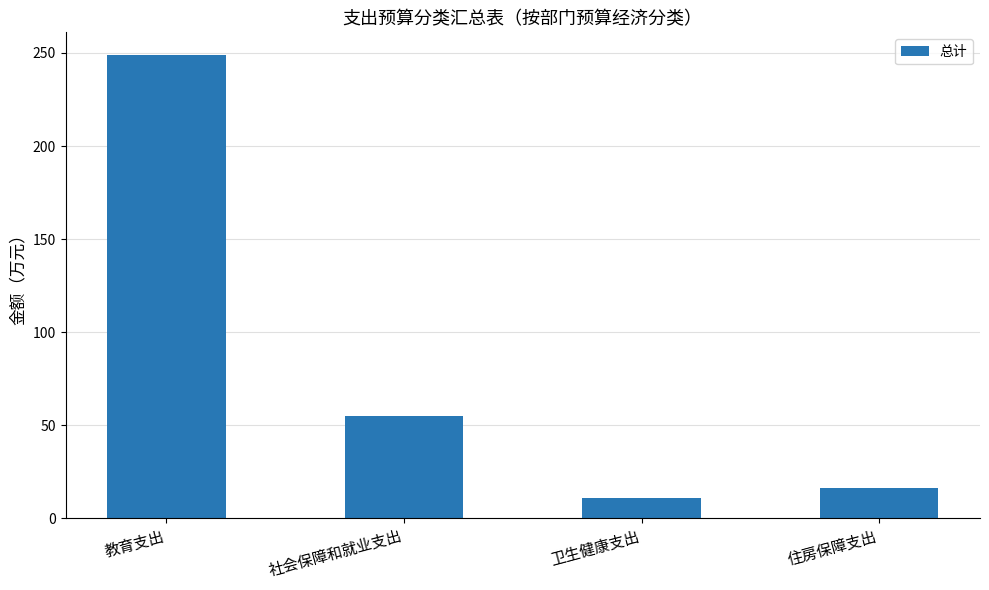

What is the smallest value displayed?

11.0